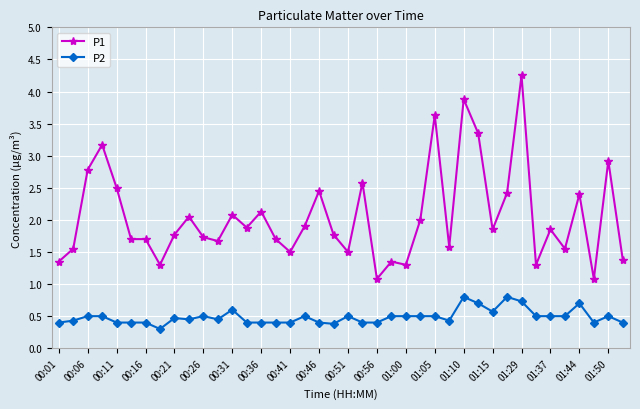

Rank the series by their maximum value, from highest to lowest.

P1, P2